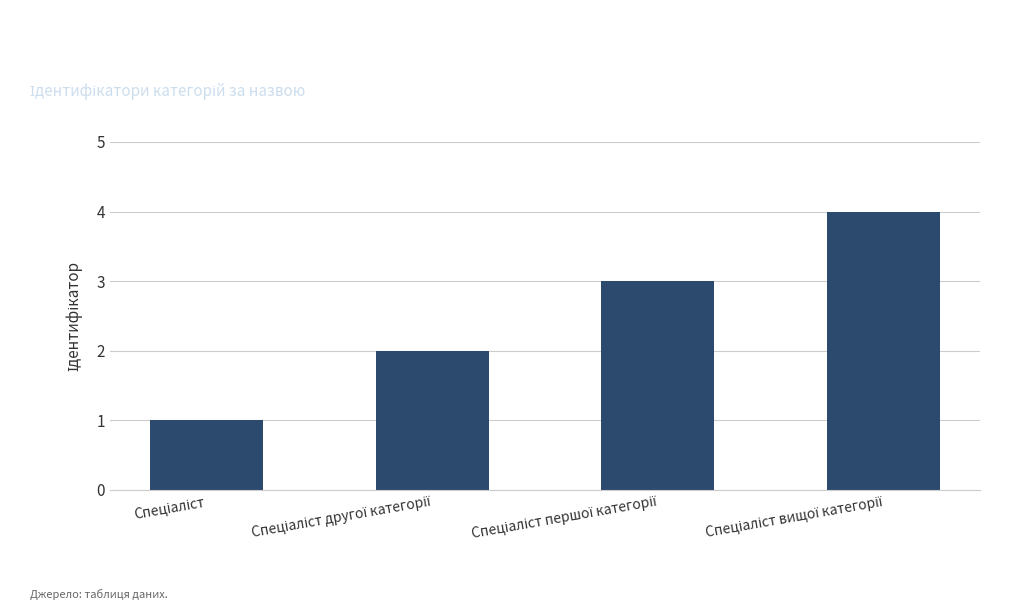

What is the smallest value displayed?

1